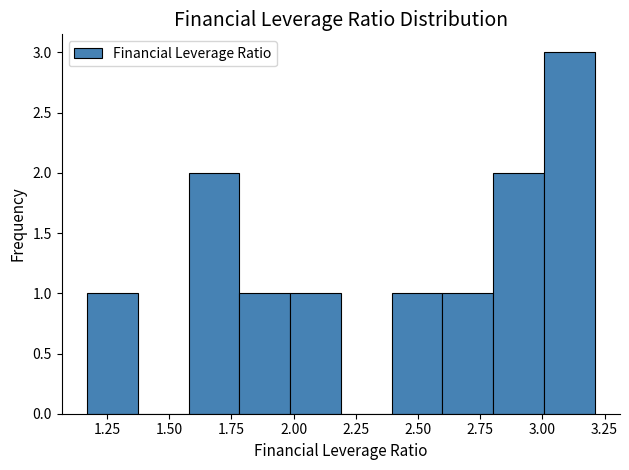

Reading left to right, transcribe this chart: for each bar, give the range it covers on the x-axis and its height. Neither the bar edges nor the heights are printed on the chart, so give them approximately, as read against the axes.

1.15 to 1.35: 1
1.35 to 1.60: 0
1.60 to 1.80: 2
1.80 to 2.00: 1
2.00 to 2.20: 1
2.20 to 2.40: 0
2.40 to 2.60: 1
2.60 to 2.80: 1
2.80 to 3.00: 2
3.00 to 3.20: 3